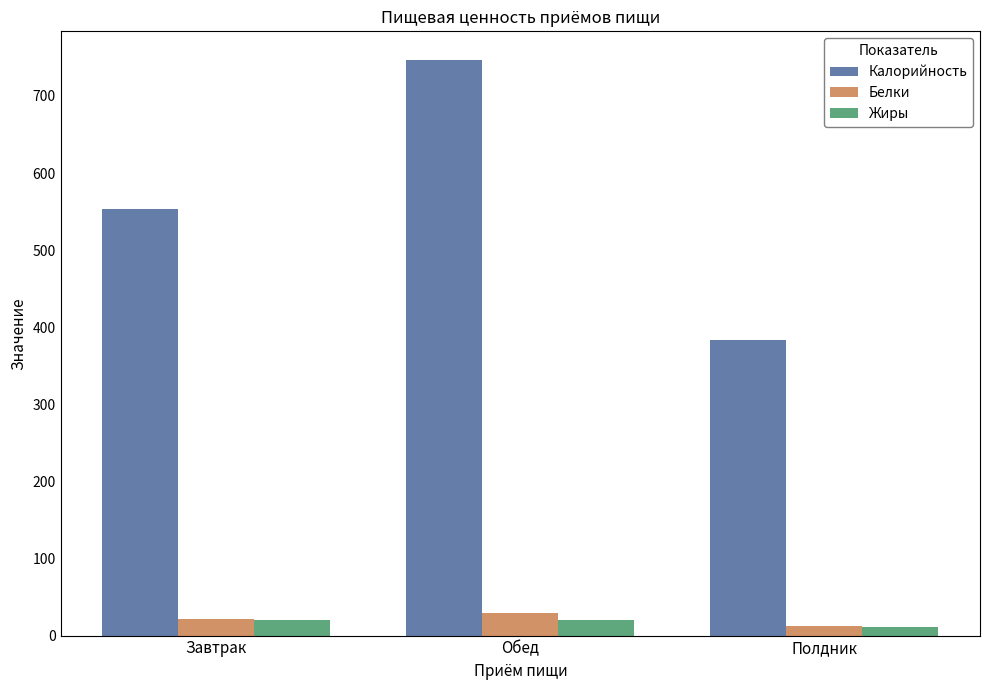

What is the label of the 3rd bar from the right?

Завтрак